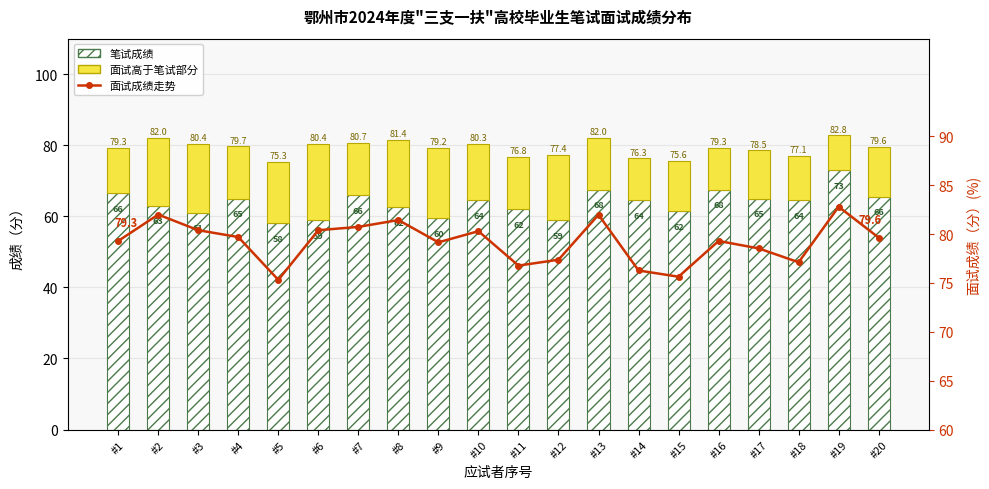

Reading left to right, what are all the values shown in this chart?

笔试成绩: 66.5	63.0	61.0	65.0	58.0	59.0	66.0	62.5	59.5	64.5	62.0	59.0	67.5	64.5	61.5	67.5	65.0	64.5	73.0	65.5
面试成绩（高于笔试部分）: 12.8	19.0	19.4	14.7	17.3	21.4	14.7	18.9	19.7	15.8	14.8	18.4	14.5	11.8	14.1	11.8	13.5	12.6	9.8	14.1
面试成绩: 79.3	82.0	80.4	79.7	75.3	80.4	80.7	81.4	79.2	80.3	76.8	77.4	82.0	76.3	75.6	79.3	78.5	77.1	82.8	79.6